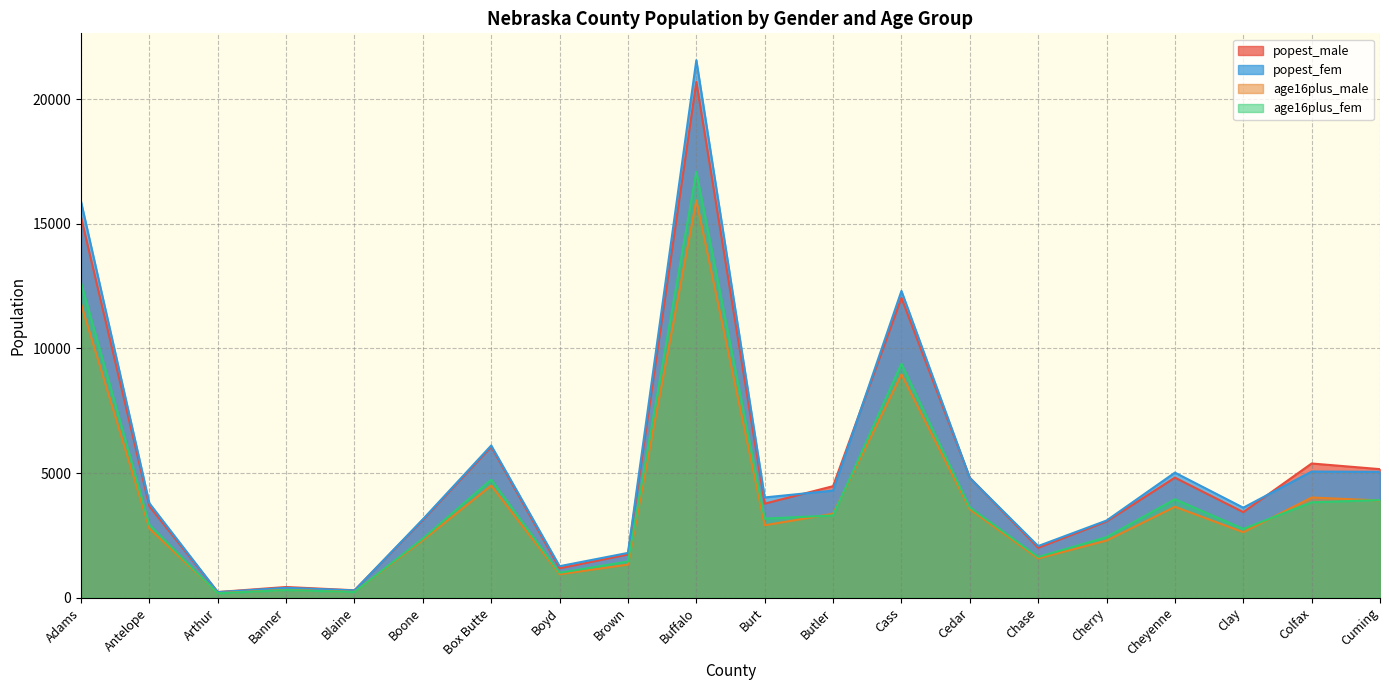

How many values in the popest_fem series are below 4020?

10